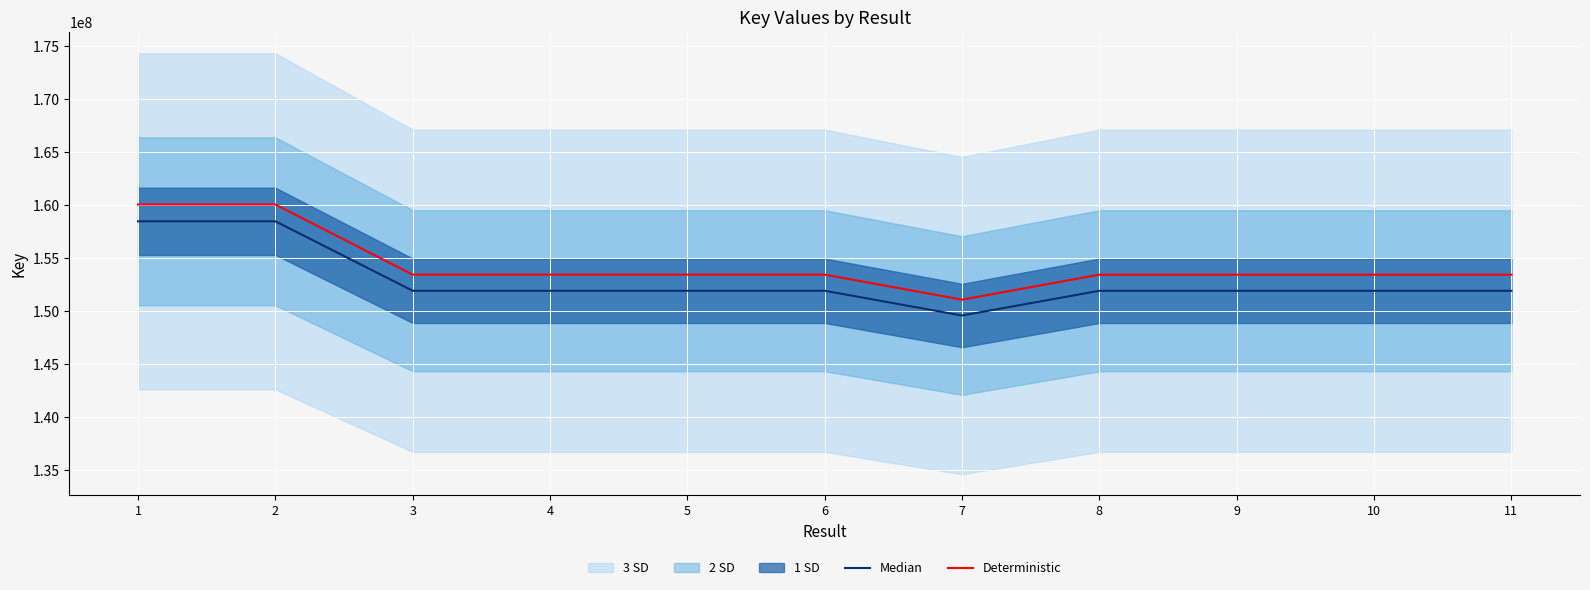

What is the value of the Deterministic point at the 2nd from the left?

160084685.9